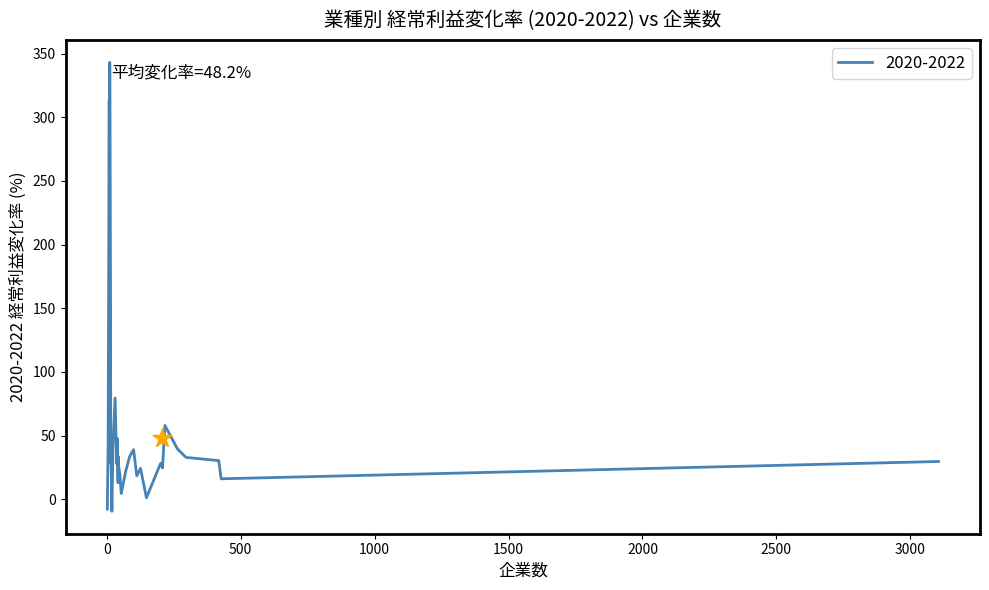

Which has a higher value, 427 or 19?

427